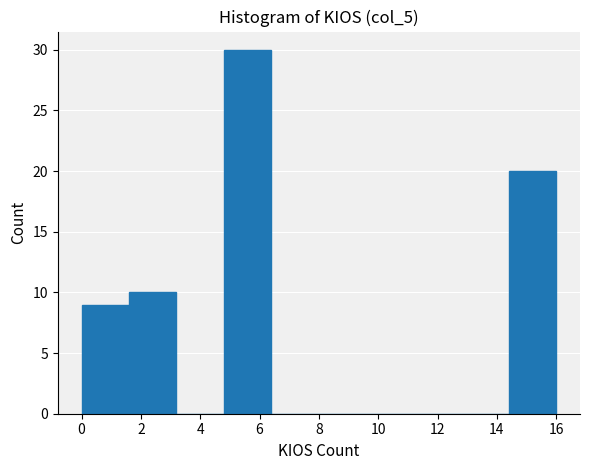

How tall is the bar that spans 14.4 to 16.0 on the x-axis? The values are not printed on the chart, so give them approximately, as read against the axis.

20